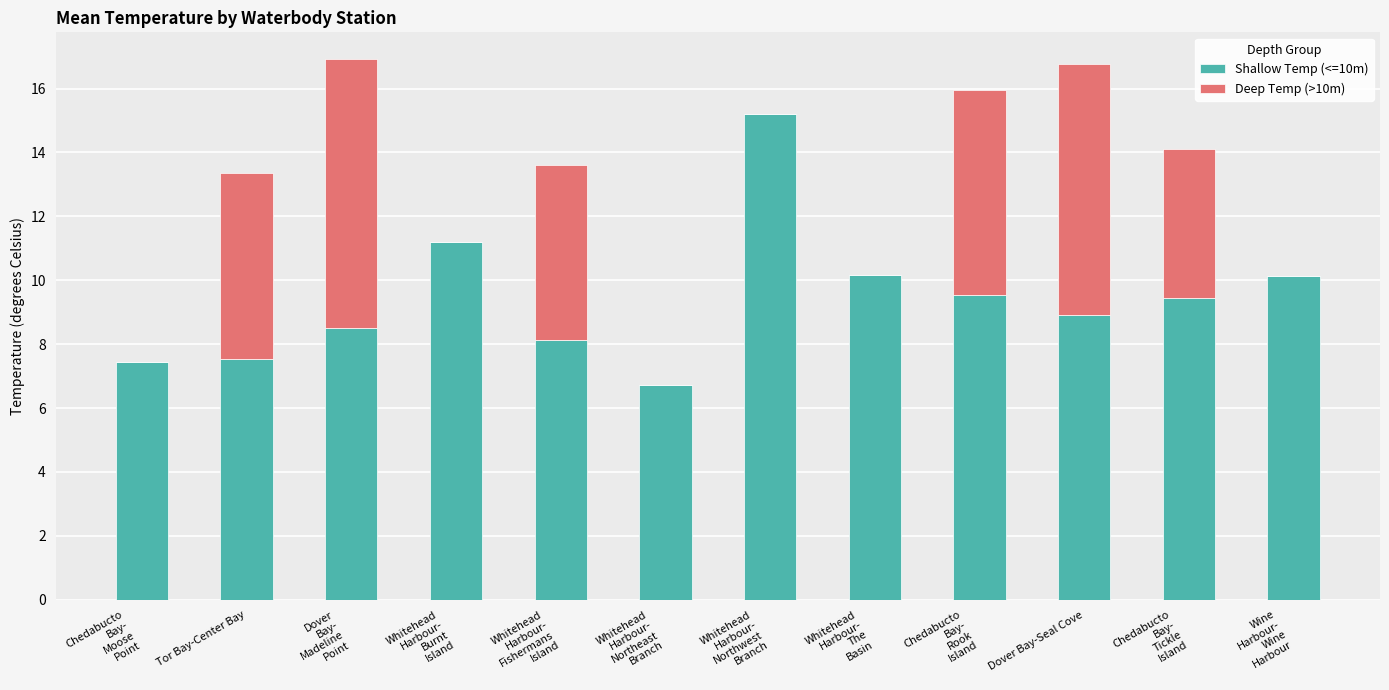

What are all the series names shown in the legend?

Shallow Temp (<=10m), Deep Temp (>10m)